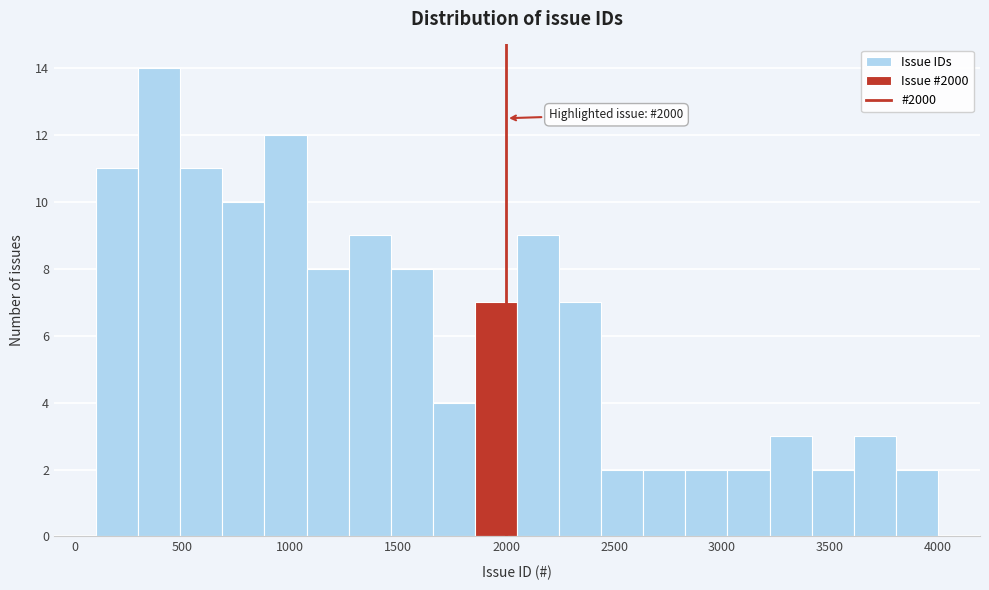

Around what value on the x-axis is the tallest bar? Give the approximate position of its centre, as read against the axis.

400